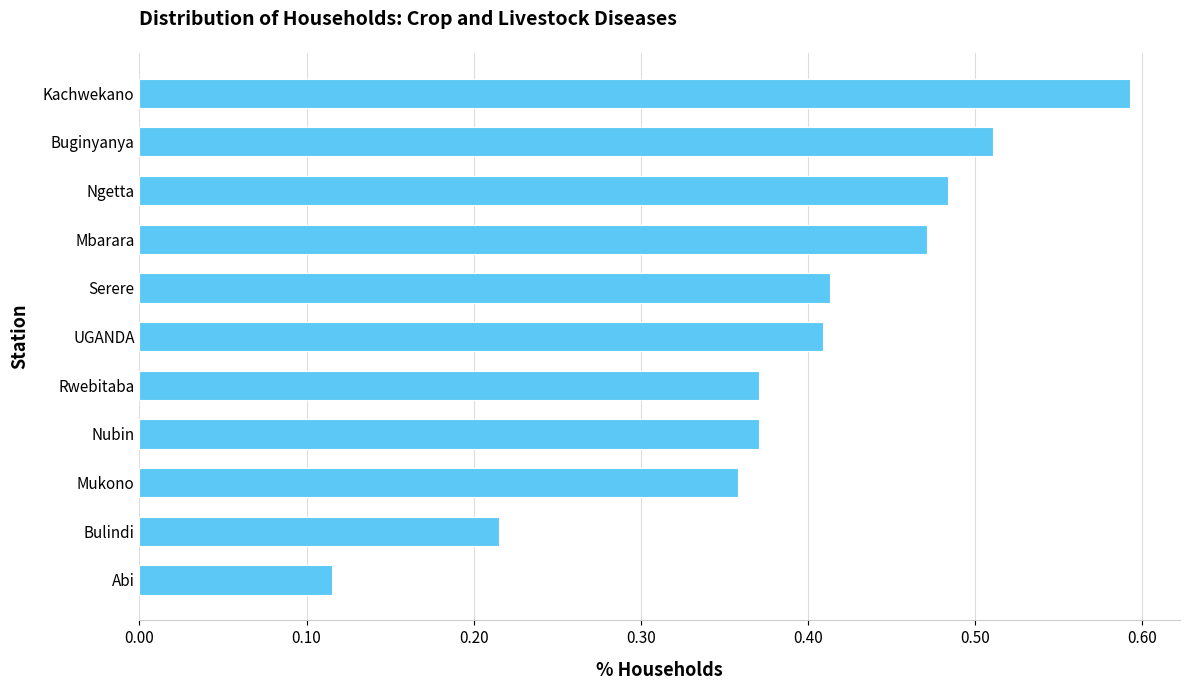

Which has a higher value, Mukono or Kachwekano?

Kachwekano